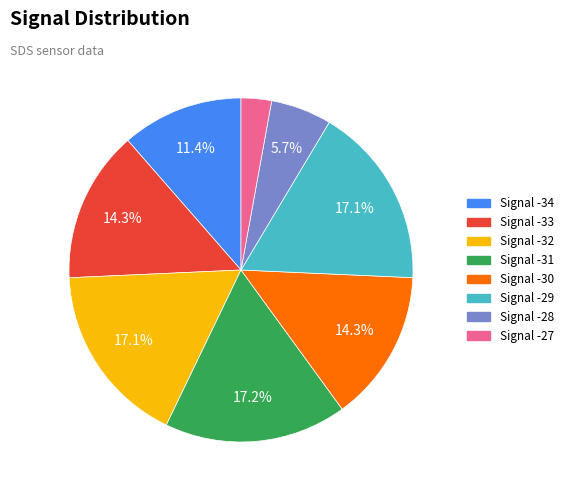

What is the smallest slice in the pie chart?

Signal -27